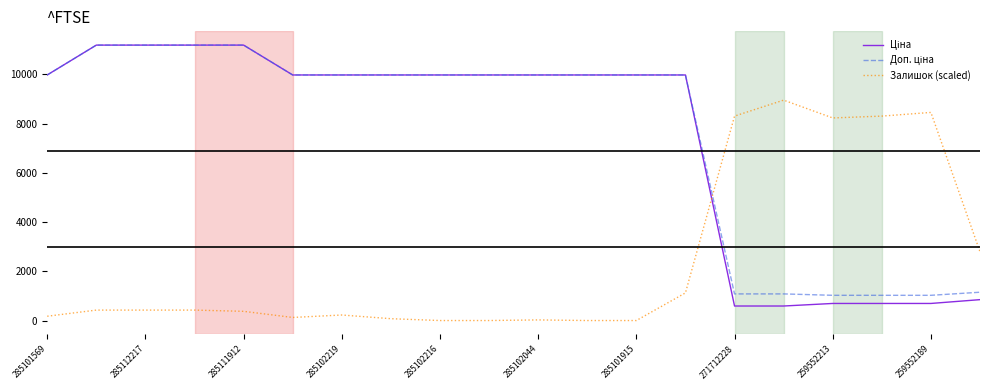

What is the maximum value shown in the chart?

11188.2